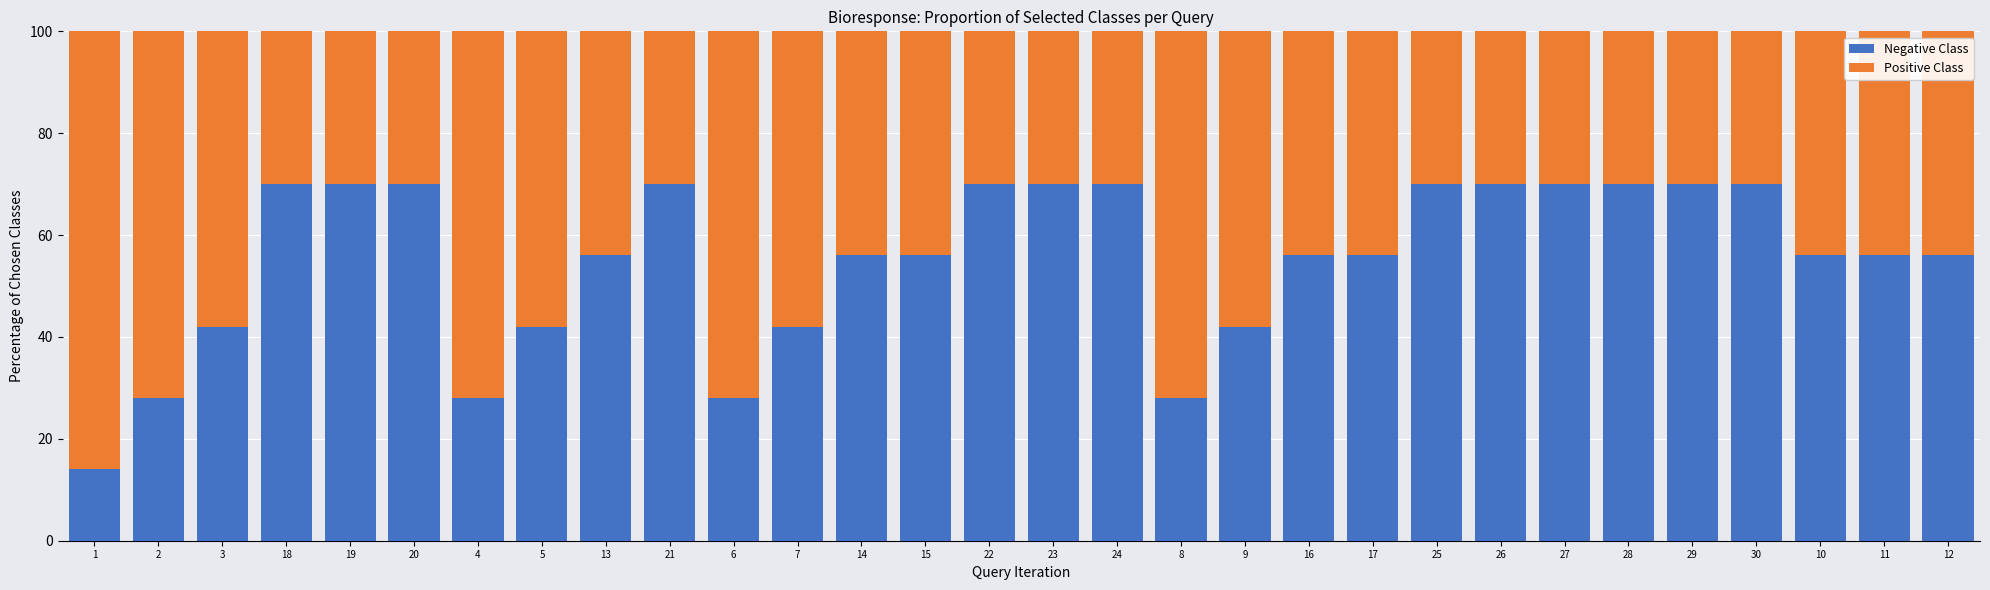

The value of Negative Class at 20 is 47. True or false?

False